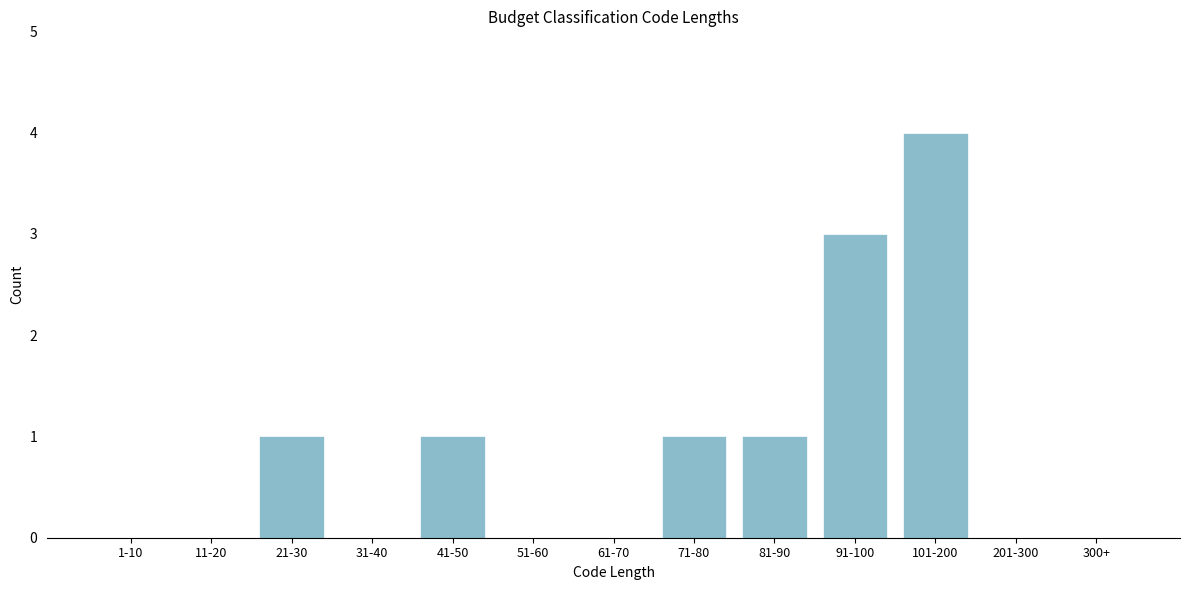

Reading left to right, what are all the values shown in this chart?

1-10=0	11-20=0	21-30=1	31-40=0	41-50=1	51-60=0	61-70=0	71-80=1	81-90=1	91-100=3	101-200=4	201-300=0	300+=0